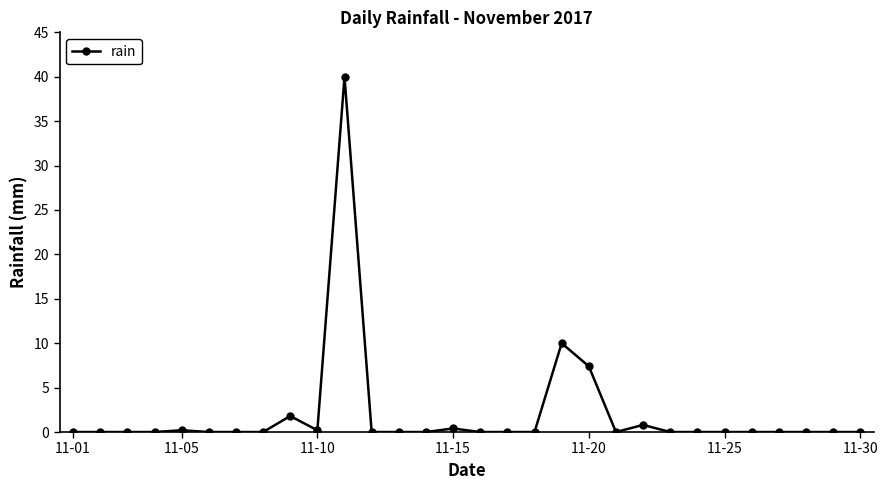

Reading right to left, transcribe all the data shown in this chart.

0.0	0.0	0.0	0.0	0.0	0.0	0.0	0.0	0.8	0.0	7.4	10.0	0.0	0.0	0.0	0.4	0.0	0.0	0.0	40.0	0.2	1.8	0.0	0.0	0.0	0.2	0.0	0.0	0.0	0.0